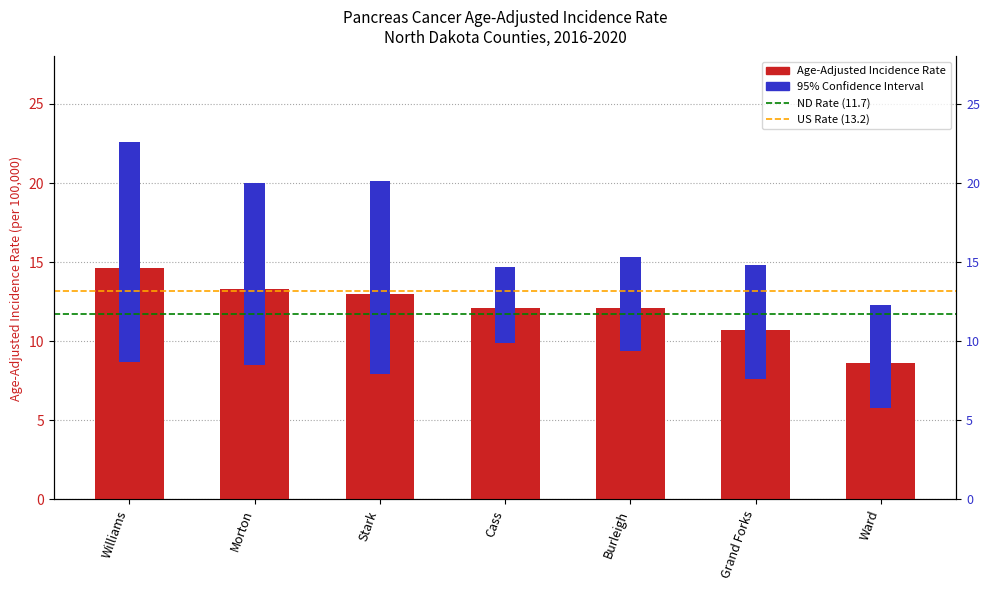

What is the difference between the maximum and minimum values in the Age-Adjusted Incidence Rate series?

6.0